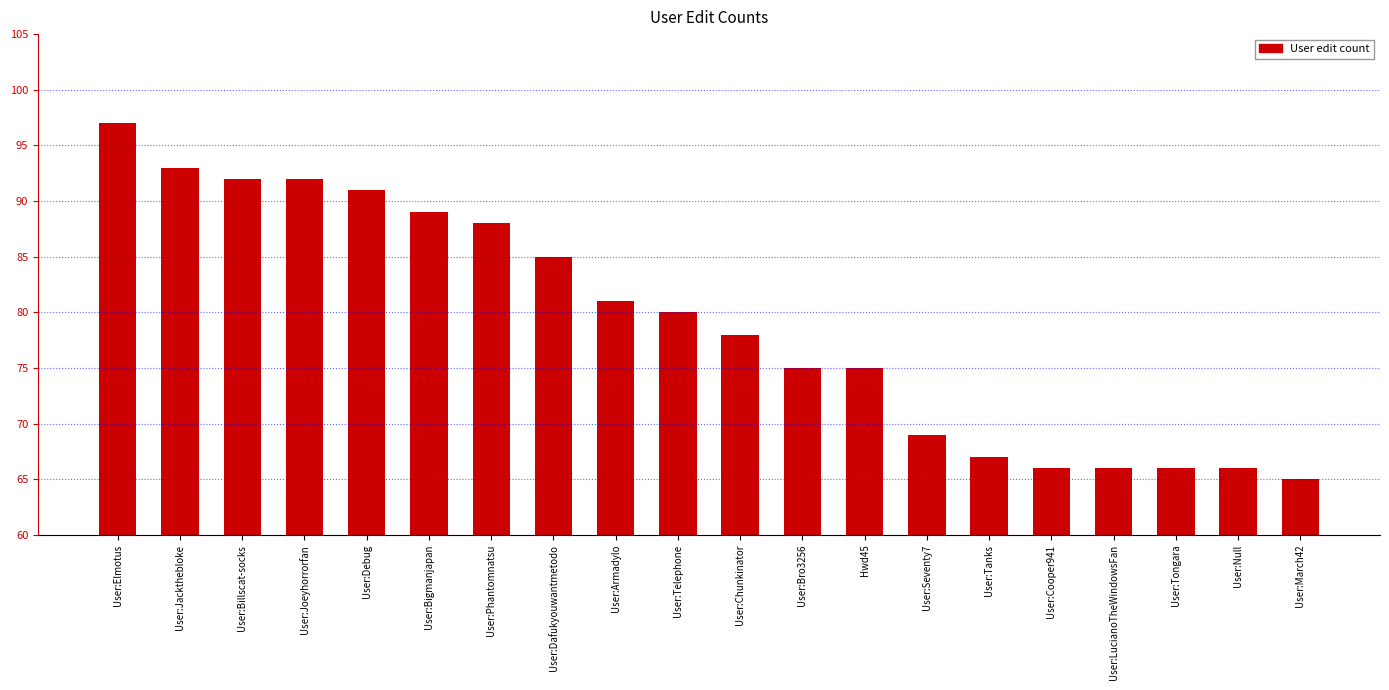

What is the average value?

79